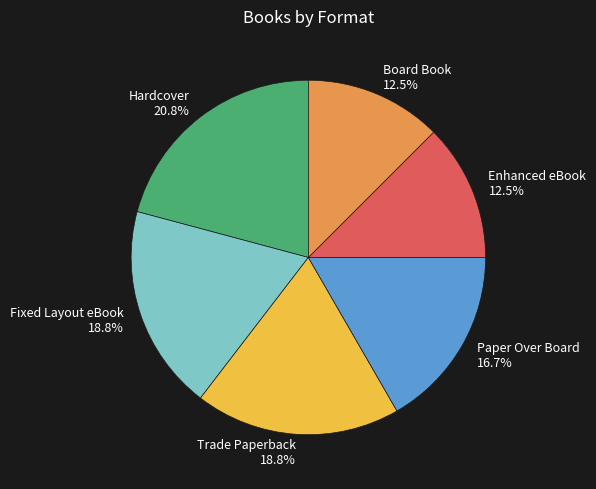

Is it true that Paper Over Board is 17% of the pie?

True